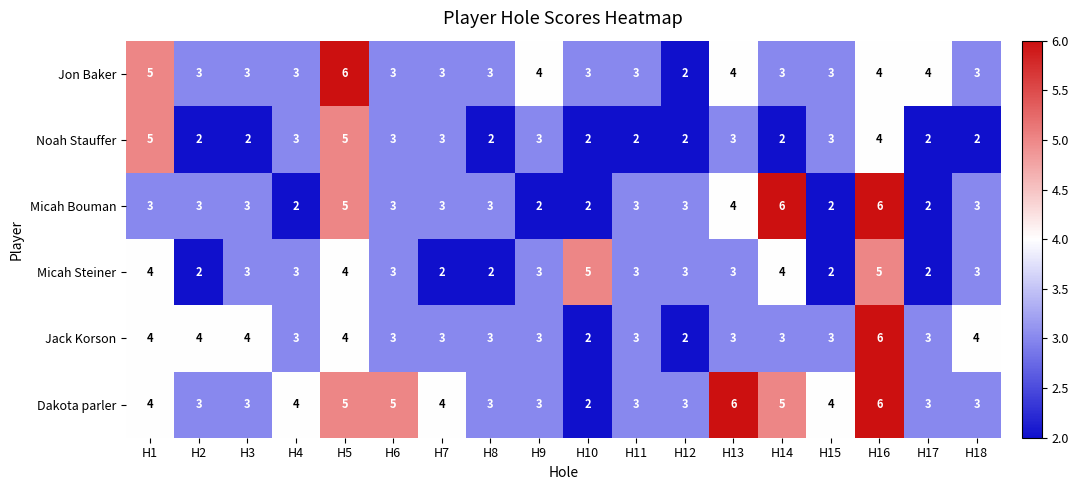

Count the Micah Steiner values in the range 2 to 4.

16